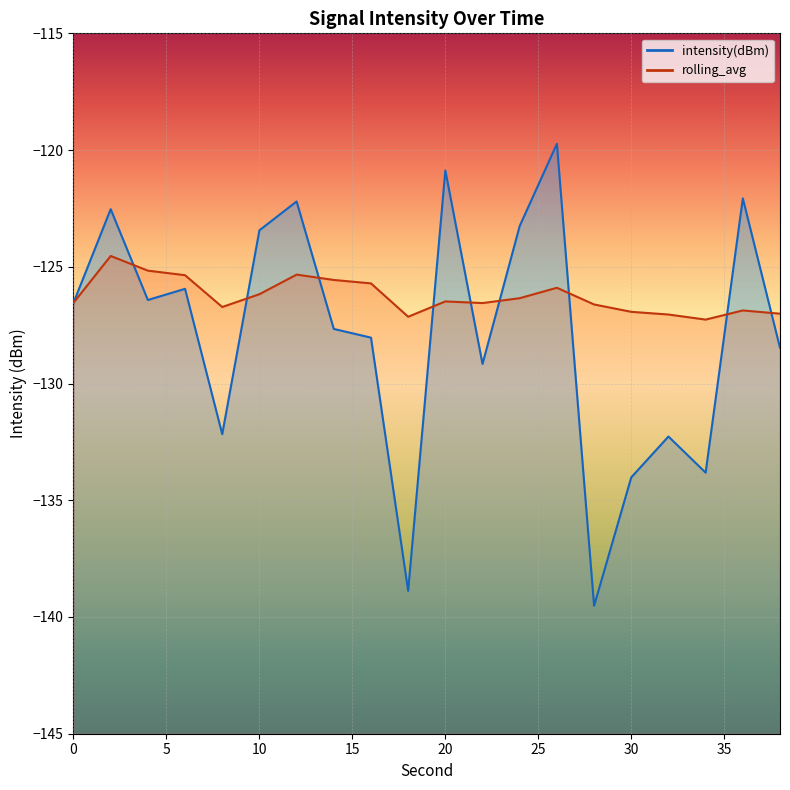

Reading left to right, what are all the values shown in this chart?

intensity(dBm): 0=-126.5	2=-122.5	4=-126.4	6=-125.9	8=-132.2	10=-123.4	12=-122.2	14=-127.7	16=-128.0	18=-138.9	20=-120.9	22=-129.2	24=-123.3	26=-119.7	28=-139.5	30=-134.0	32=-132.3	34=-133.8	36=-122.1	38=-128.5
rolling_avg: 0=-126.5	2=-124.5	4=-125.2	6=-125.4	8=-126.7	10=-126.2	12=-125.3	14=-125.6	16=-125.7	18=-127.1	20=-126.5	22=-126.6	24=-126.3	26=-125.9	28=-126.6	30=-126.9	32=-127.0	34=-127.3	36=-126.9	38=-127.0